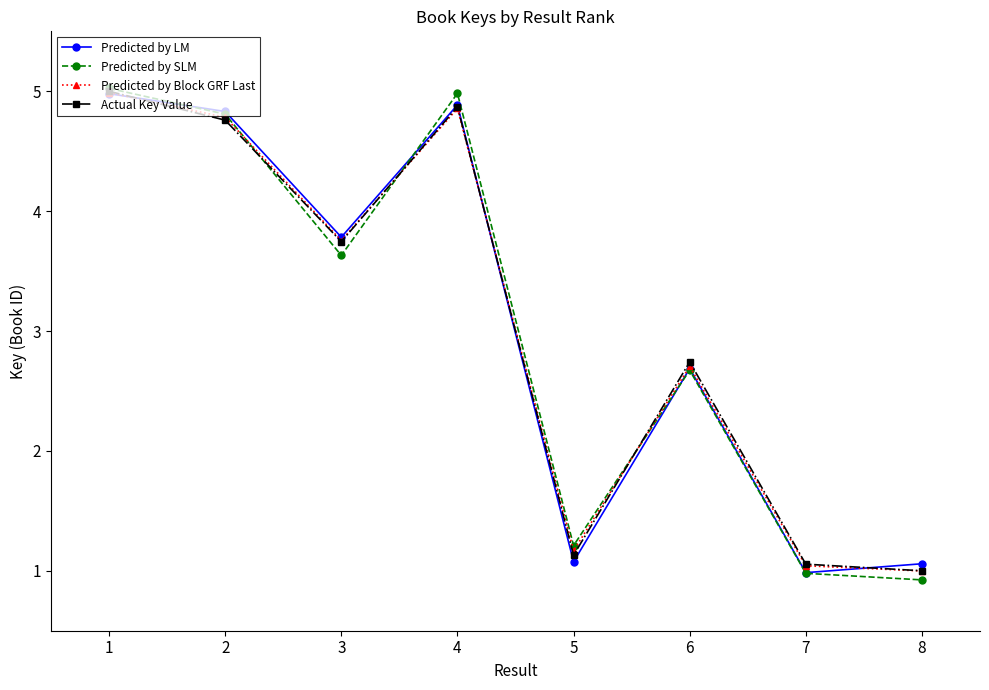

True or false: Predicted by Block GRF Last has a value of 8.7 at 4.

False